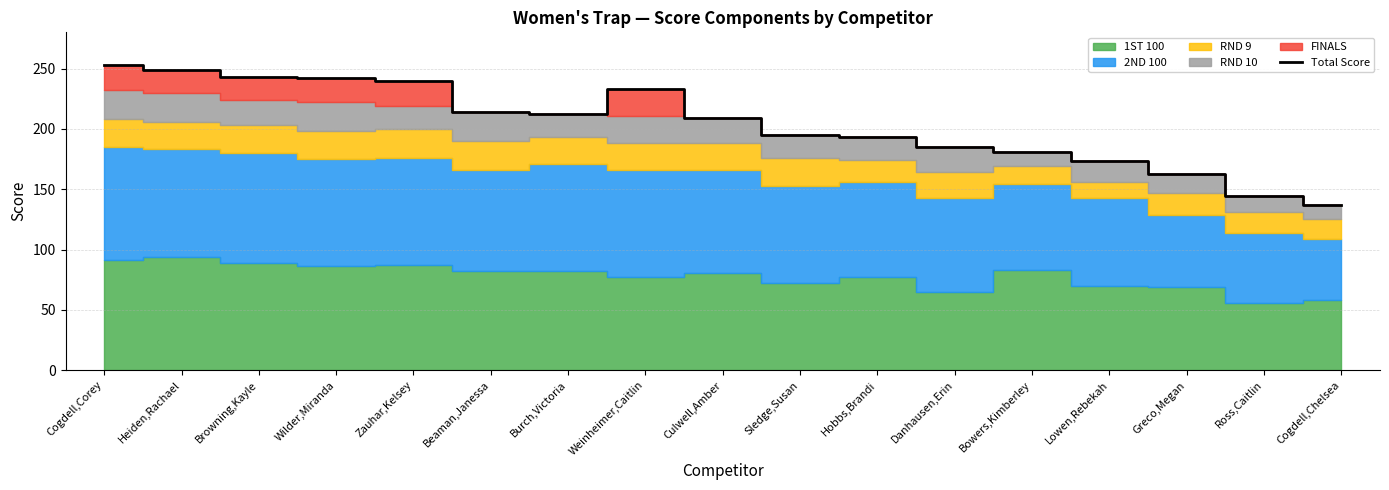

What is the label of the 3rd point from the right?

Greco,Megan